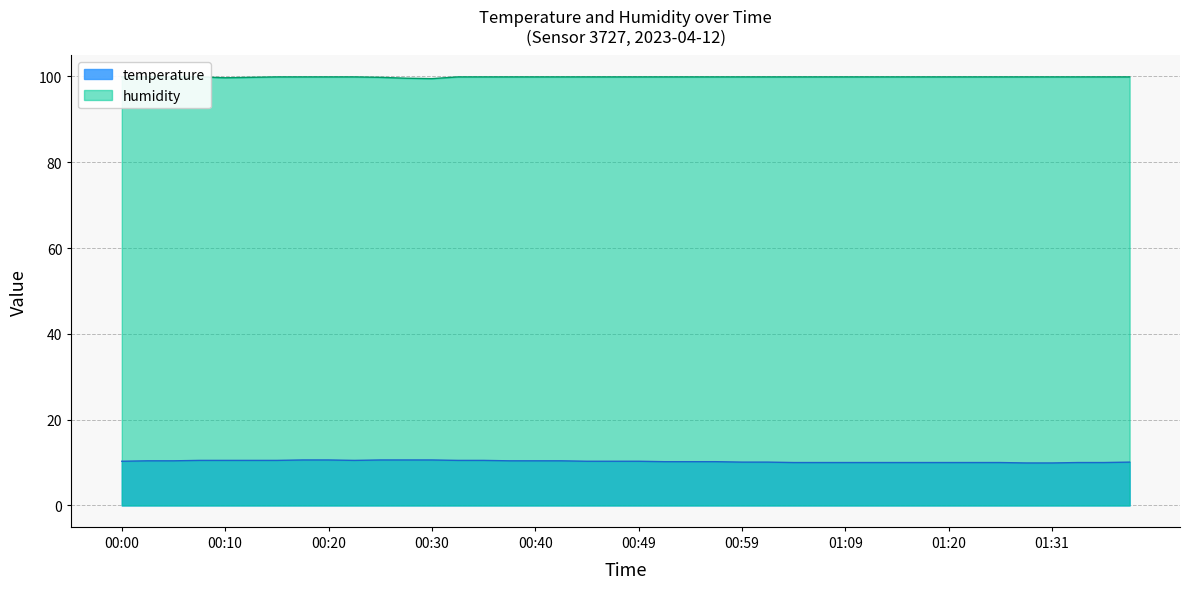

True or false: humidity has more than 1 interior local peaks.

False